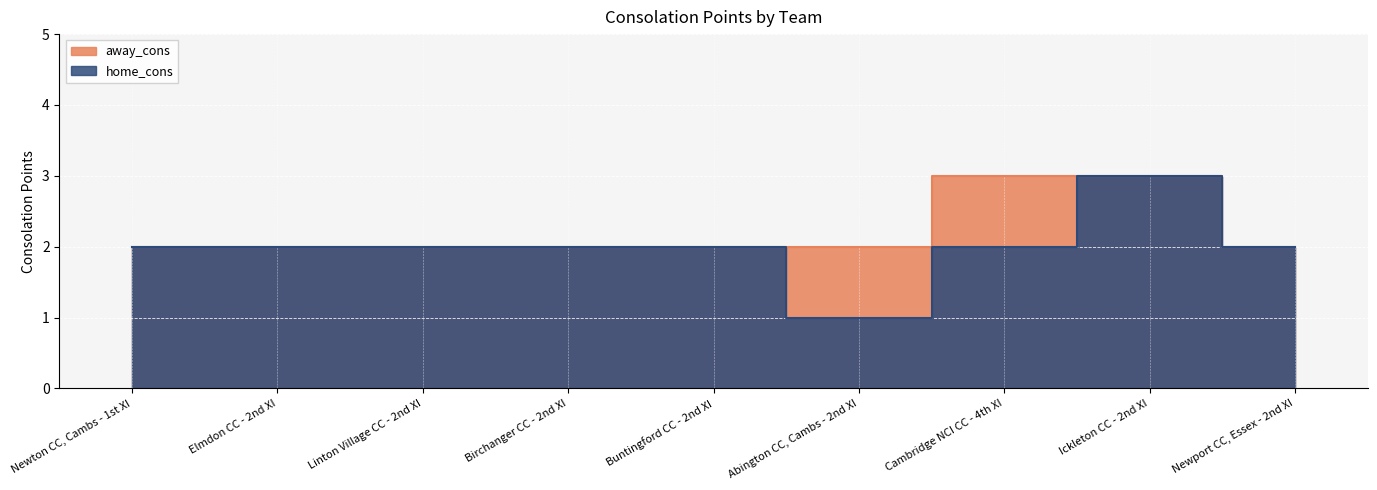

Reading left to right, transcribe all the data shown in this chart.

away_cons: 2	2	2	2	2	2	3	3	2
home_cons: 2	2	2	2	2	1	2	3	2